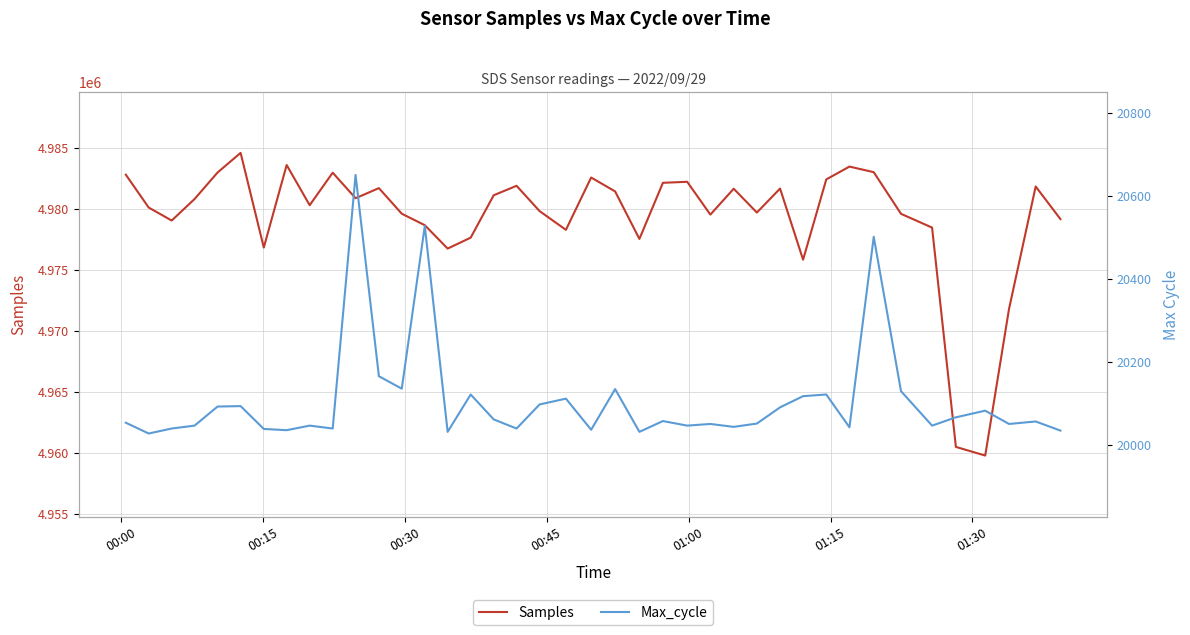

What is the highest value of the Samples series?

4984588